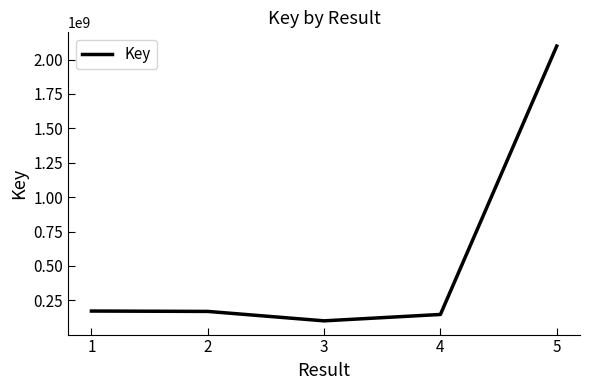

Is this an area chart (filled region under the line)?

No